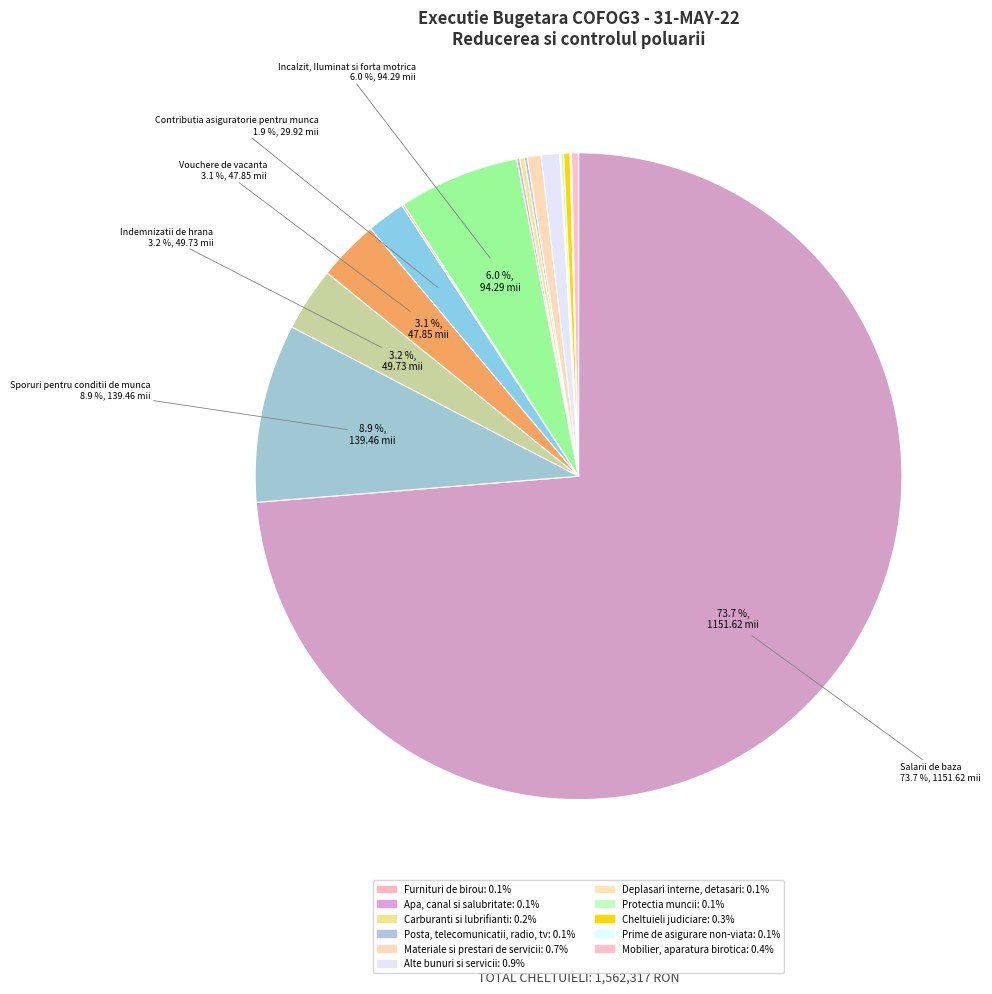

To the nearest percent, what is the difference between the largest and smallest slice percentages?

74%